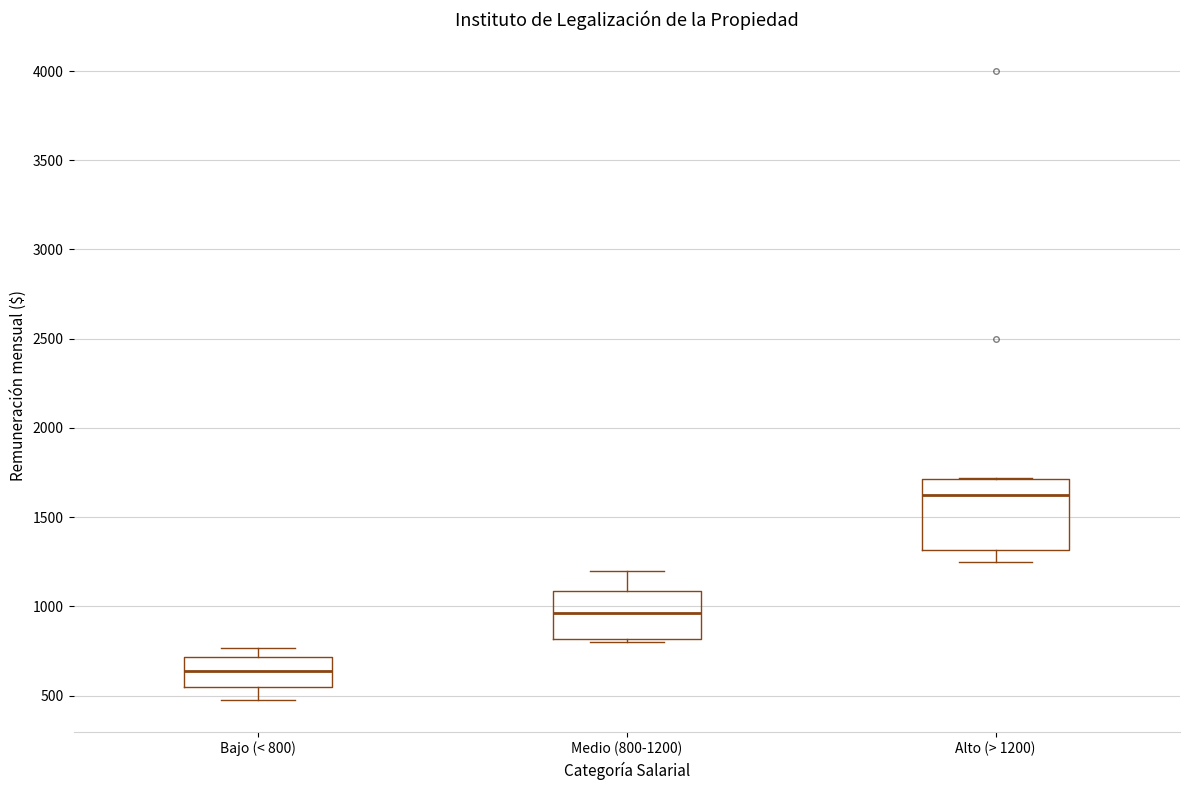

Reading left to right, transcribe this box plot: for each box, give where its median line is, the range the box spans, and where its two whiskers end, as read against the y-axis. The values are not printed on the chart, so give them approximately, as read against the axis.

Bajo (< 800): median 650, box 550 to 700, whiskers 500 to 750
Medio (800-1200): median 950, box 800 to 1100, whiskers 800 (just below the box's lower edge) to 1200
Alto (> 1200): median 1650, box 1300 to 1700, whiskers 1250 to 1700